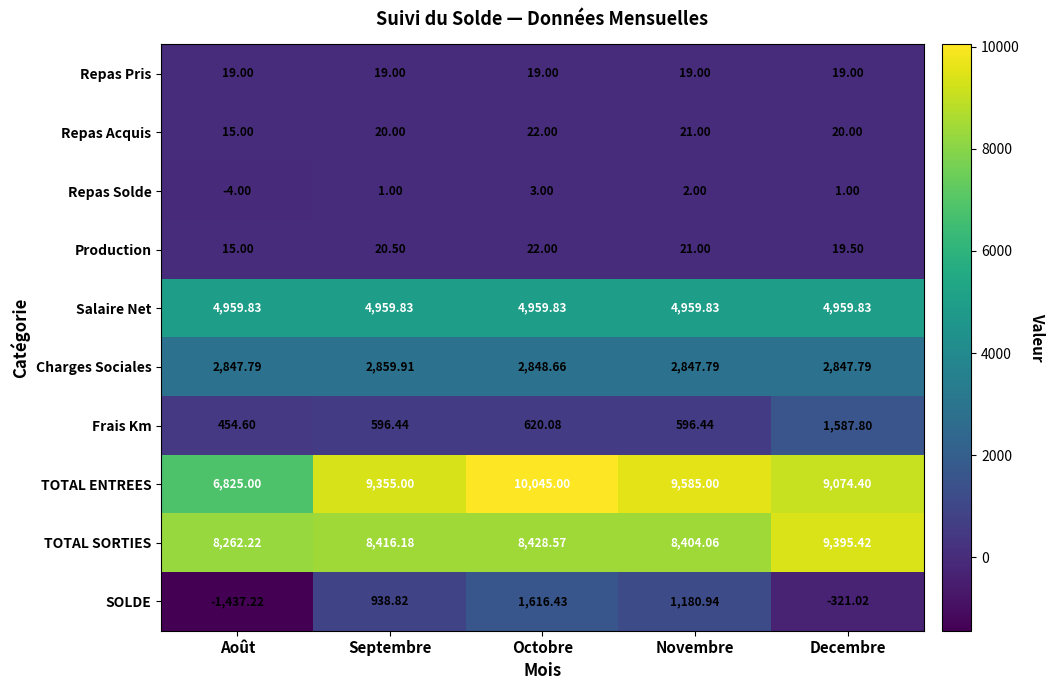

At Septembre, list the series in order from largest to smallest.

TOTAL ENTREES, TOTAL SORTIES, Salaire Net, Charges Sociales, SOLDE, Frais Km, Production, Repas Acquis, Repas Pris, Repas Solde